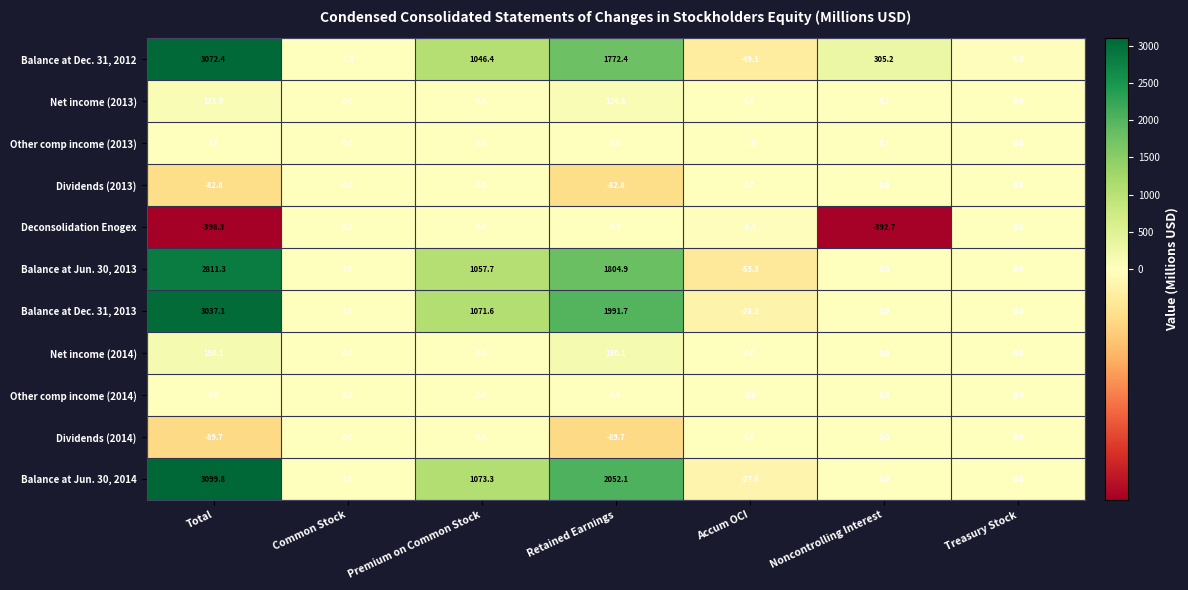

At which label does Balance at Dec. 31, 2012 first exceed 305?

Total